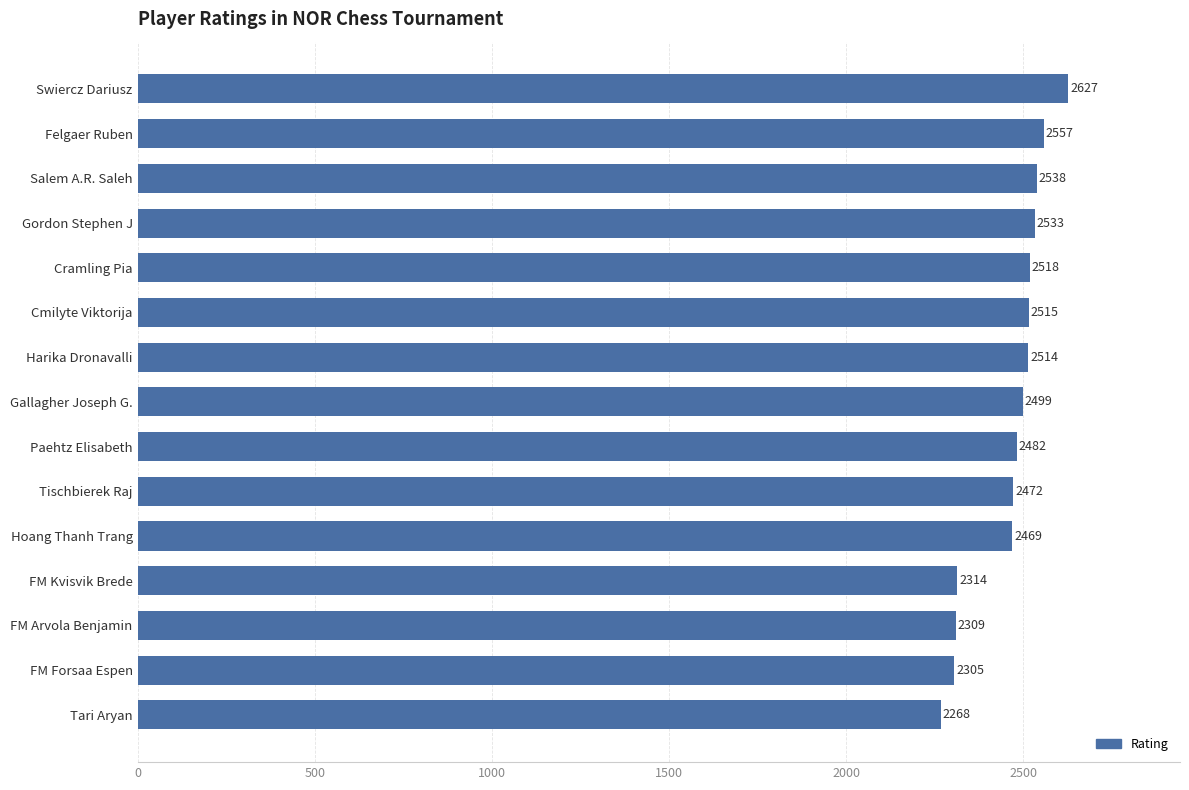

Which has a higher value, Salem A.R. Saleh or Tari Aryan?

Salem A.R. Saleh